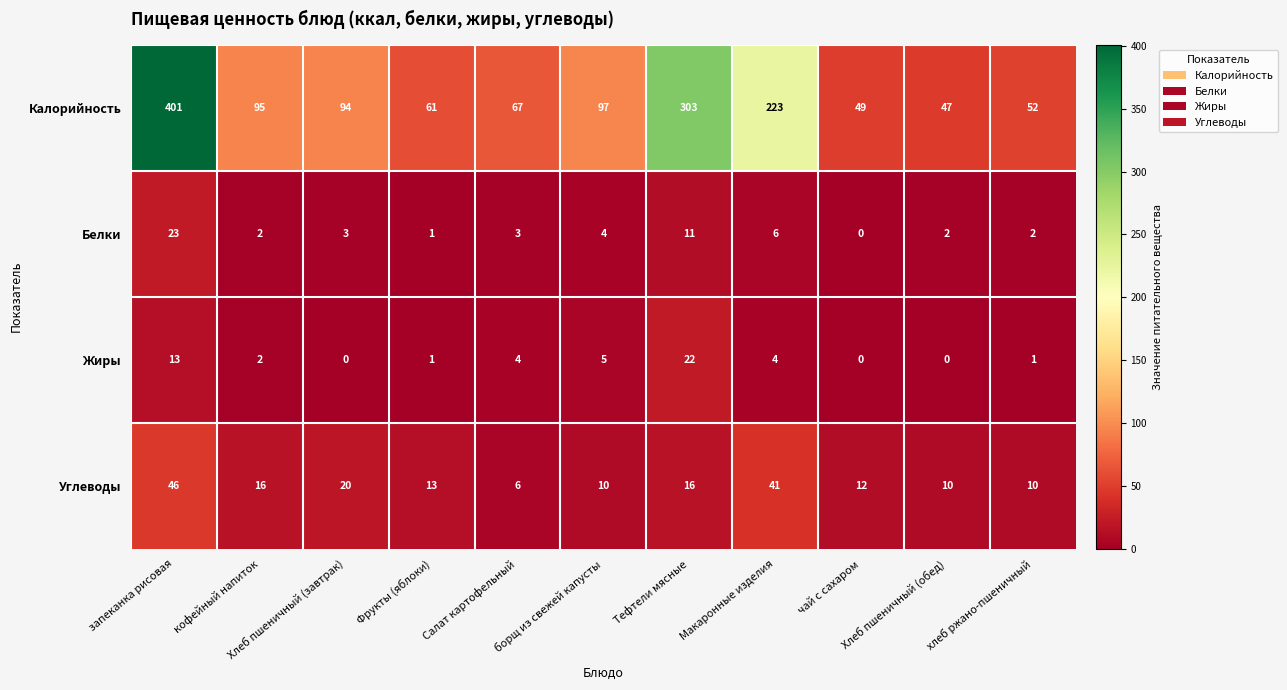

Which series has the widest spread of values?

Калорийность